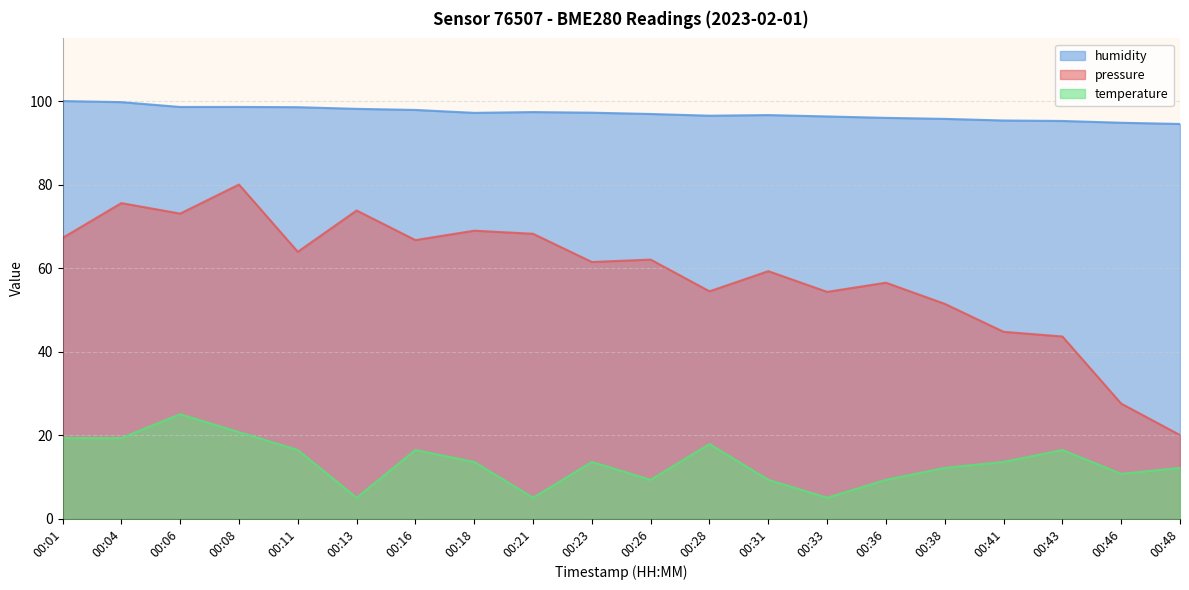

How many distinct data groups are displayed?

3